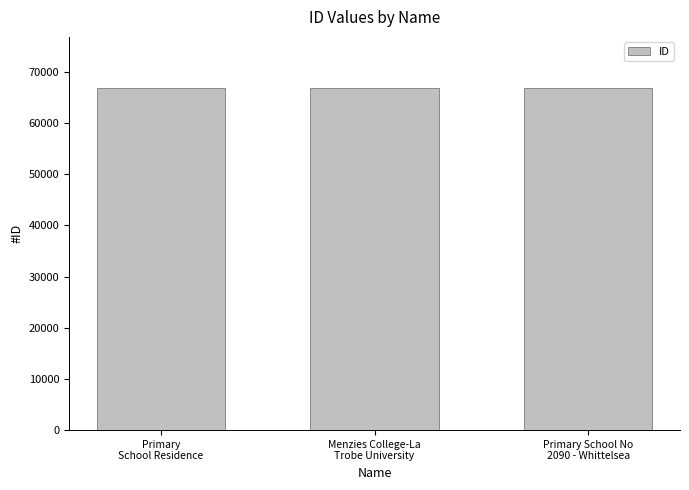

What is the minimum value shown in the chart?

66784